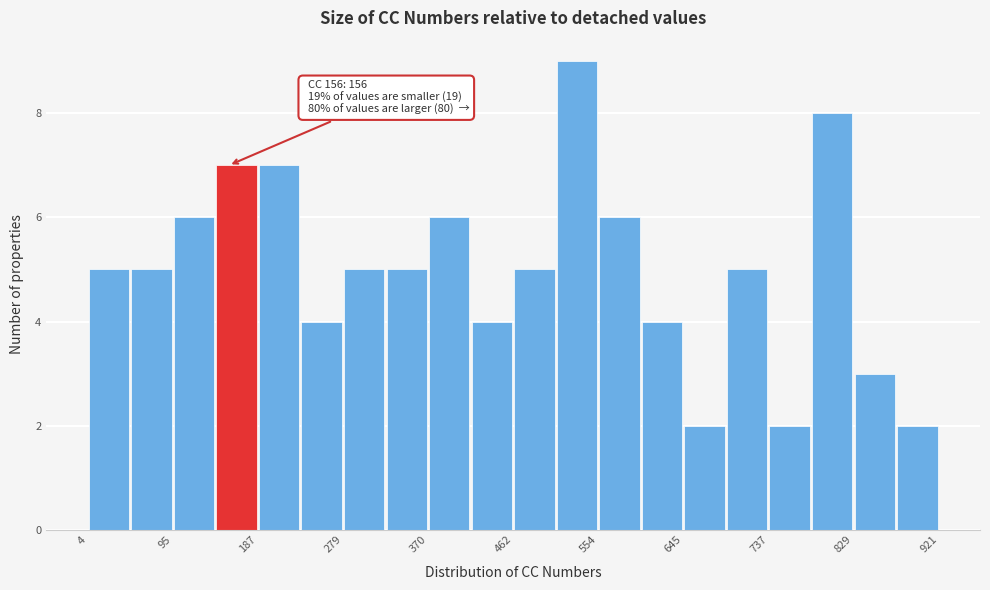

Over which range of the x-axis is the bar tallest?

510 to 550